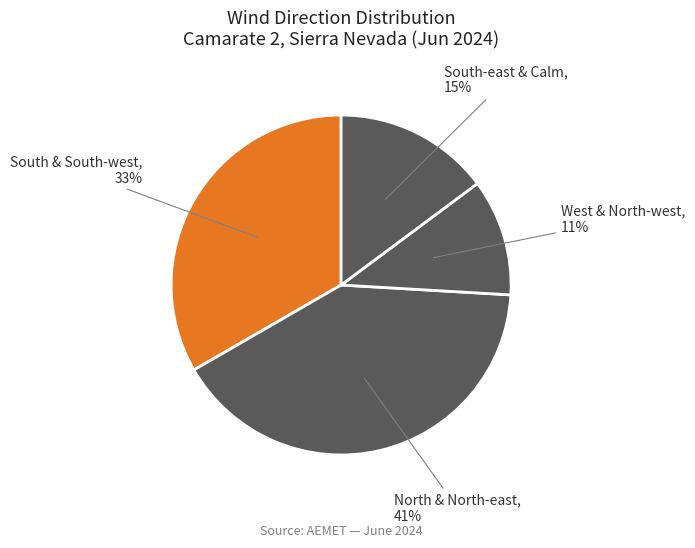

Do West & North-west and North & North-east together represent more than half of the pie?

Yes